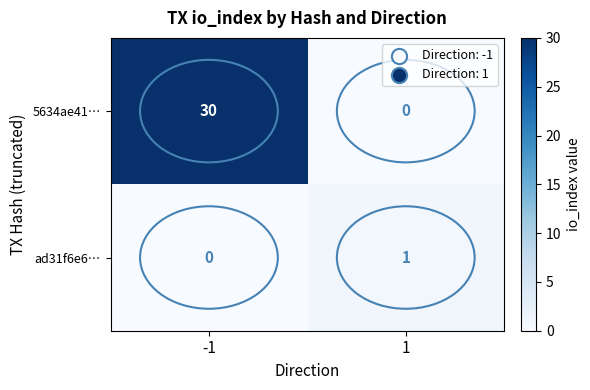

What is the greatest value displayed?

30